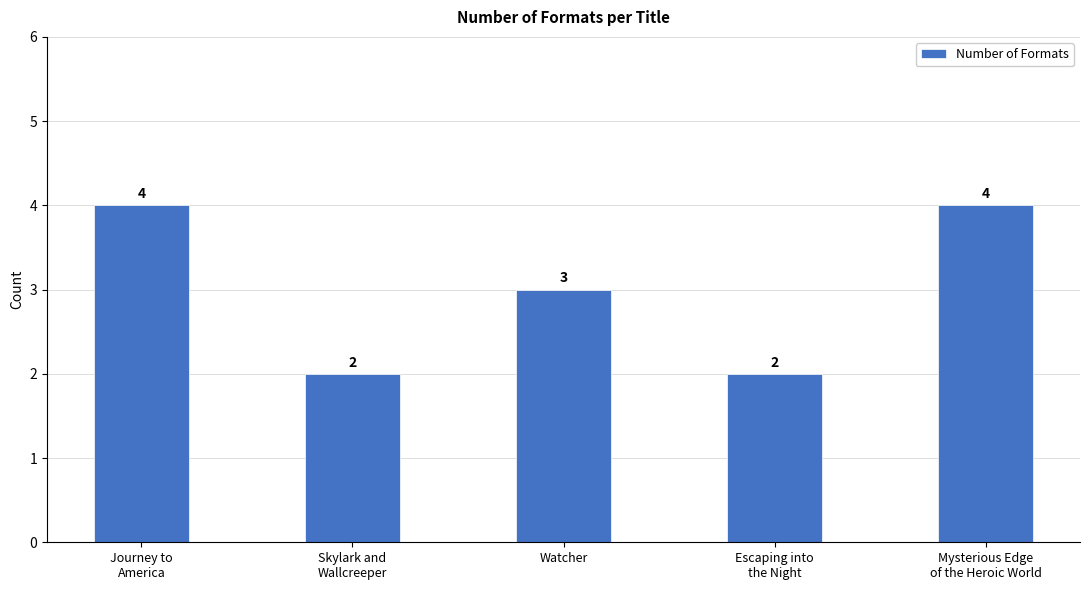

Are the bars grouped side by side (vs. stacked)?

No